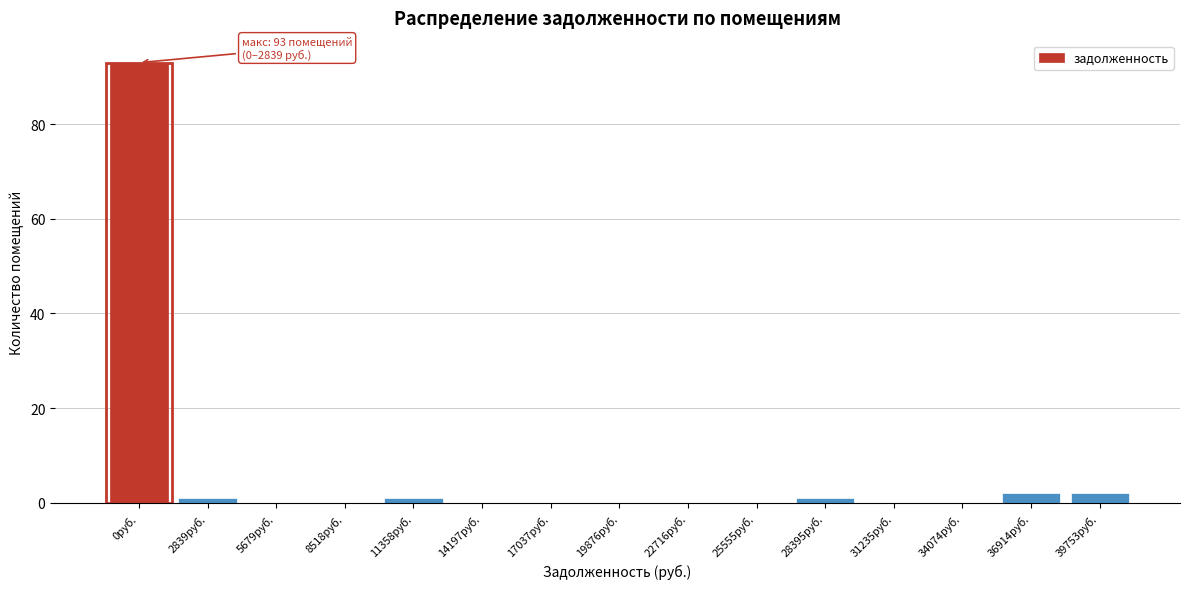

Reading left to right, transcribe all the data shown in this chart.

0руб.=93	2839руб.=1	5679руб.=0	8518руб.=0	11358руб.=1	14197руб.=0	17037руб.=0	19876руб.=0	22716руб.=0	25555руб.=0	28395руб.=1	31235руб.=0	34074руб.=0	36914руб.=2	39753руб.=2